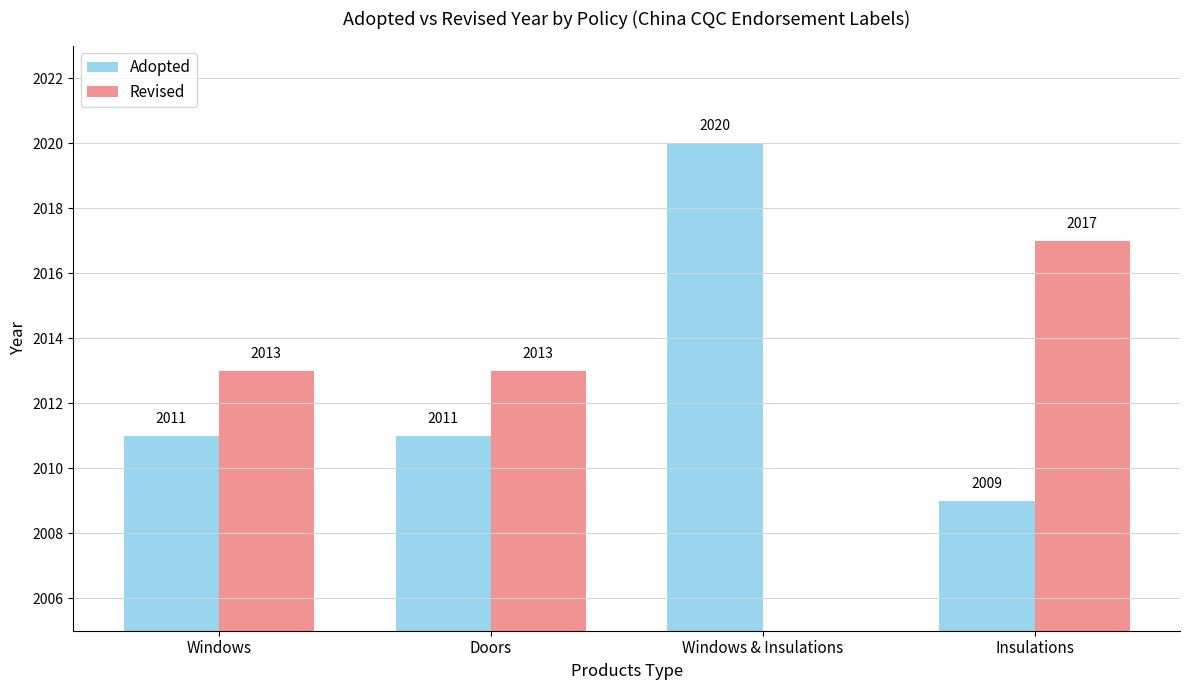

Reading left to right, extract all data points from this chart.

Adopted: Windows=2011	Doors=2011	Windows & Insulations=2020	Insulations=2009
Revised: Windows=2013	Doors=2013	Windows & Insulations=0	Insulations=2017